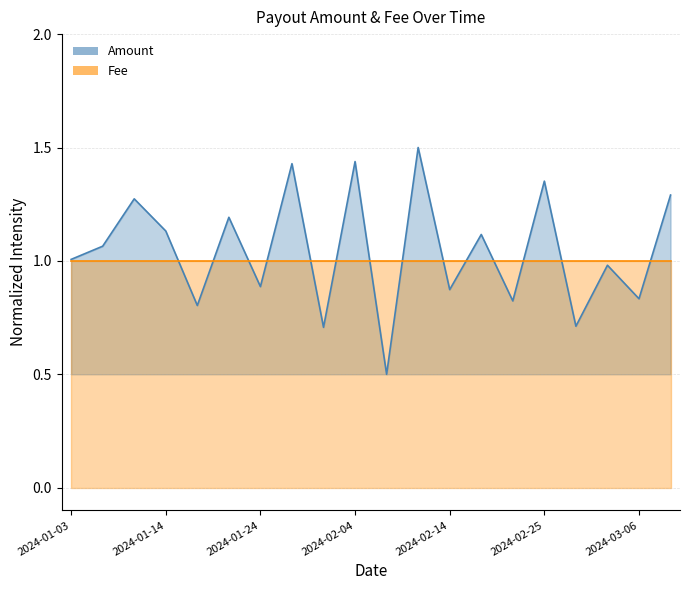

Does the chart display data point markers on the line(s)?

No